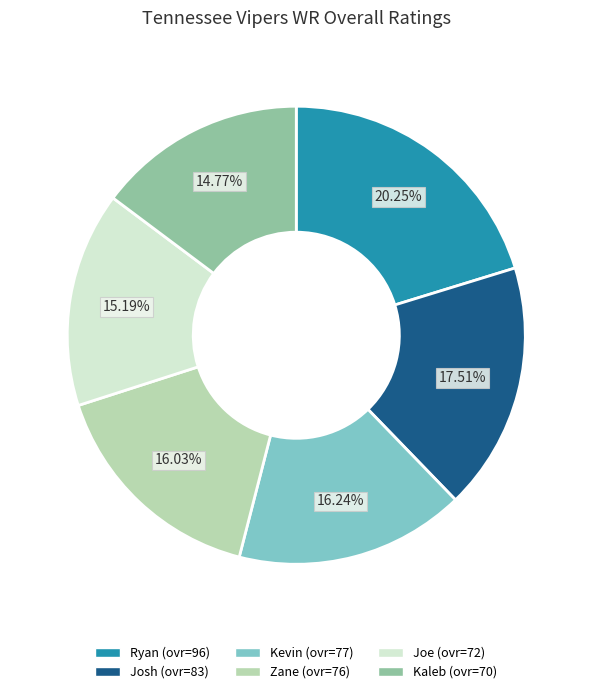

Between Ryan and Zane, which is larger?

Ryan